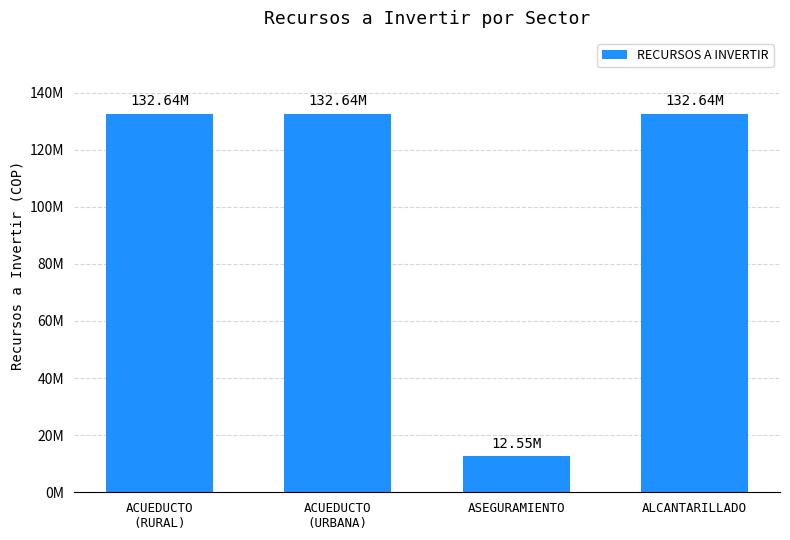

List the labels in order of value, smallest first.

ASEGURAMIENTO, ACUEDUCTO
(RURAL), ACUEDUCTO
(URBANA), ALCANTARILLADO